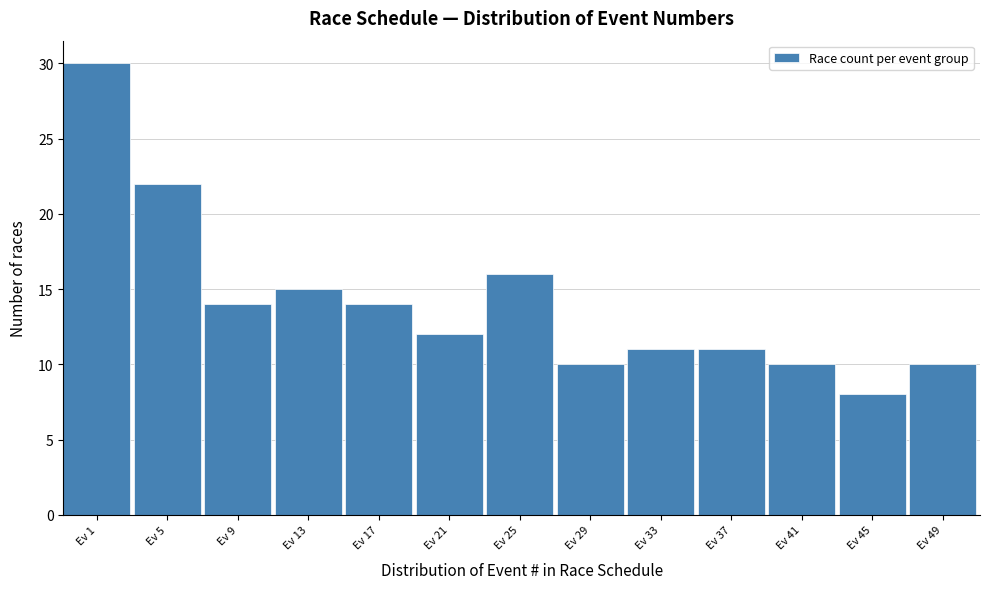

Reading left to right, transcribe all the data shown in this chart.

Ev 1=30	Ev 5=22	Ev 9=14	Ev 13=15	Ev 17=14	Ev 21=12	Ev 25=16	Ev 29=10	Ev 33=11	Ev 37=11	Ev 41=10	Ev 45=8	Ev 49=10